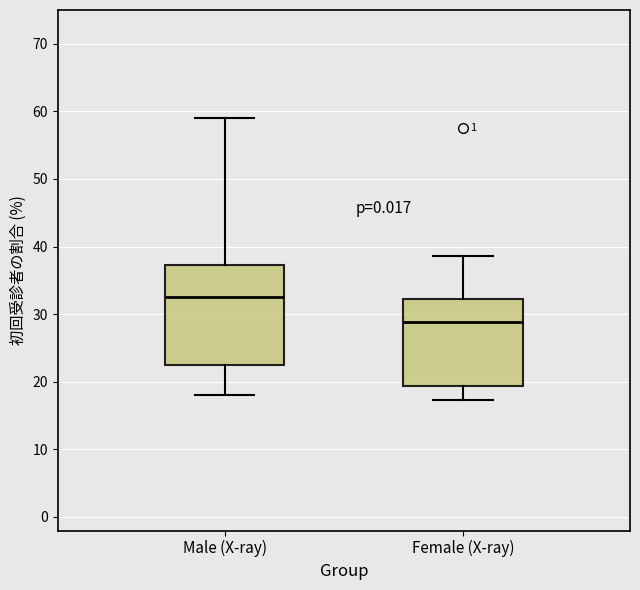

Comparing the boxes themselves (not the whiskers), which one is the tallest?

Male (X-ray)